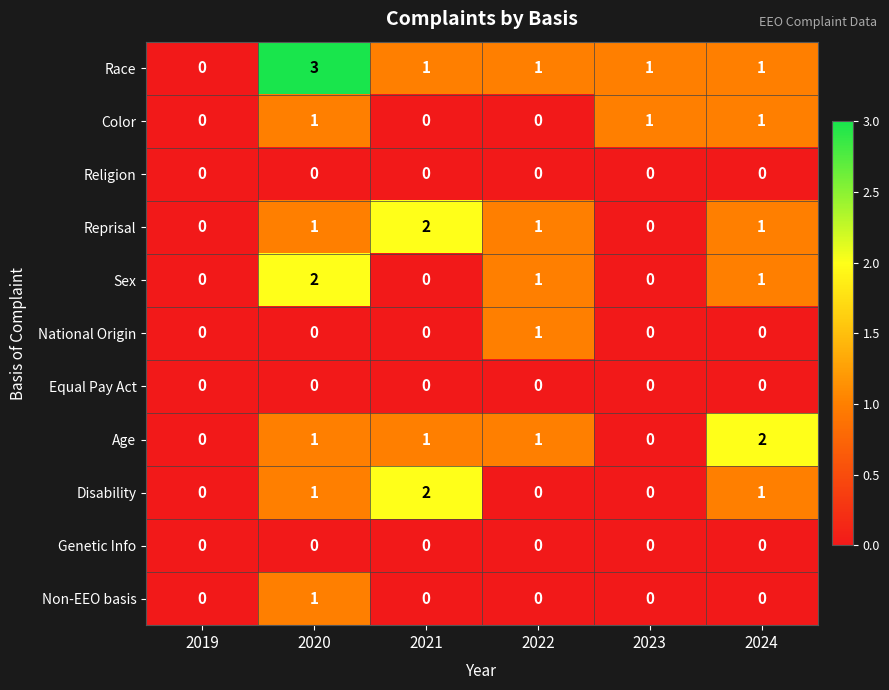

True or false: Disability has a value of -1 at 2023.

False